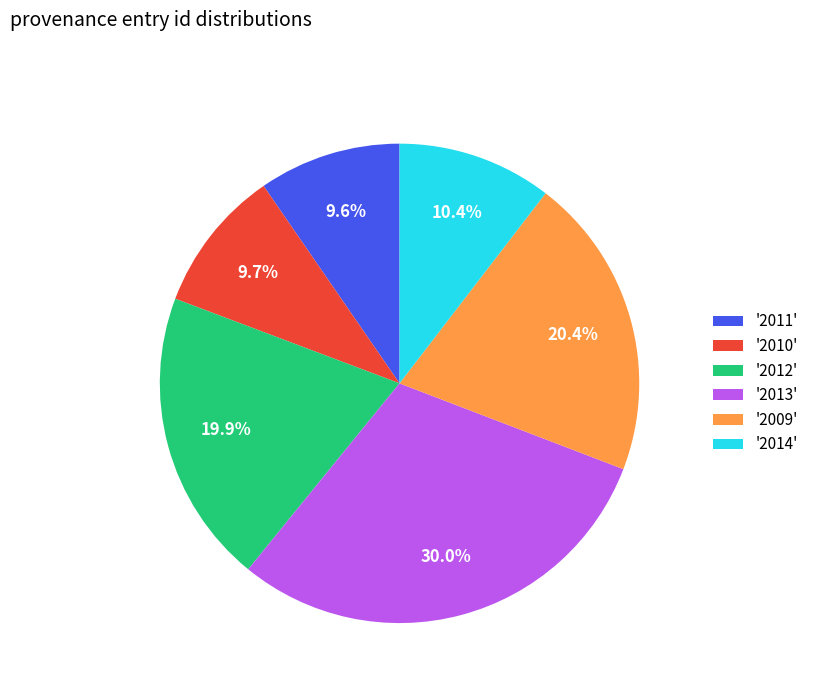

Which category has the biggest portion of the pie?

'2013'